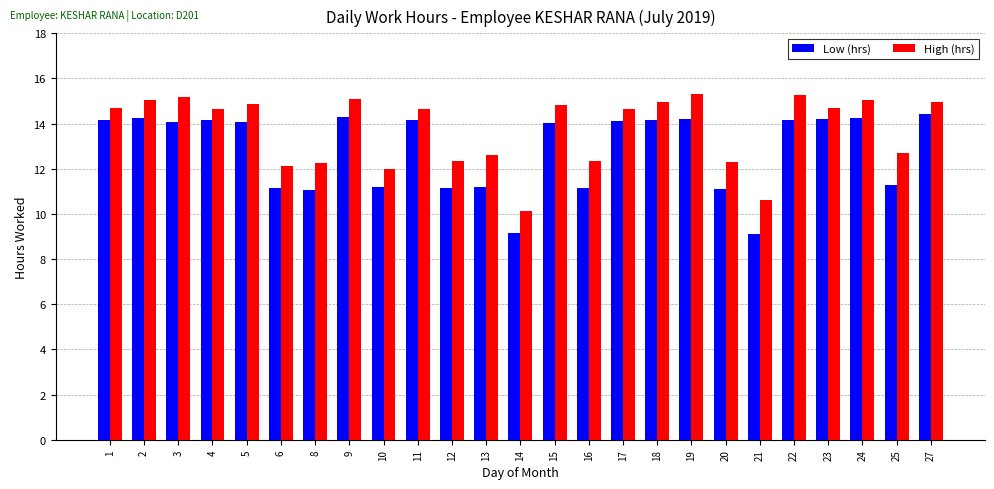

Read the Low (hrs) value at 2.

14.2